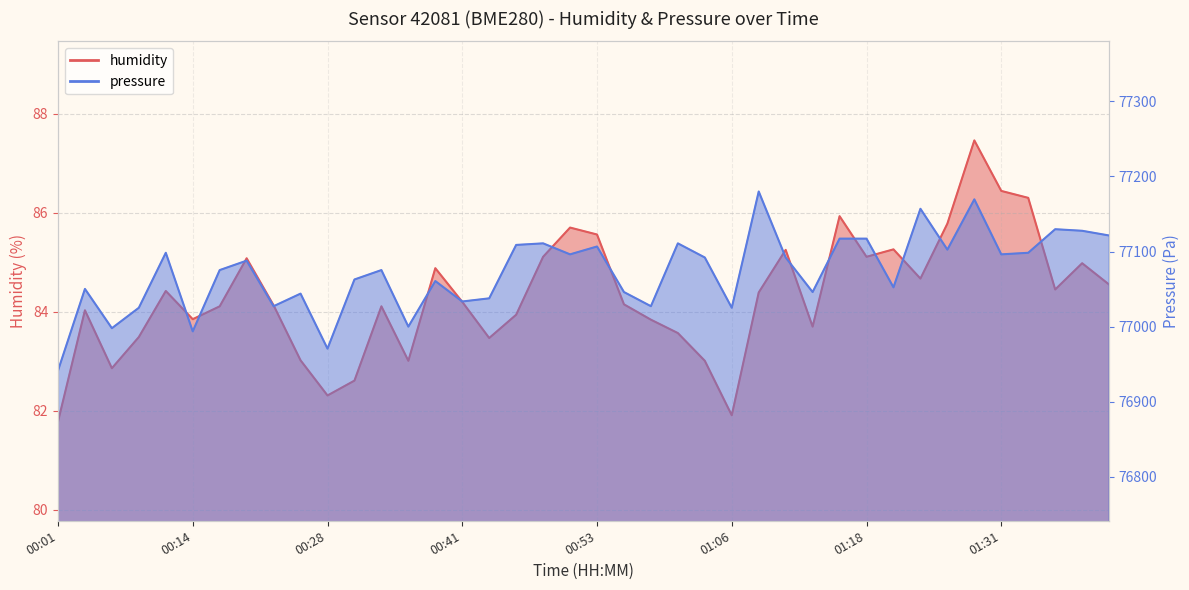

What is the total value across all series at 00:38?

77145.6